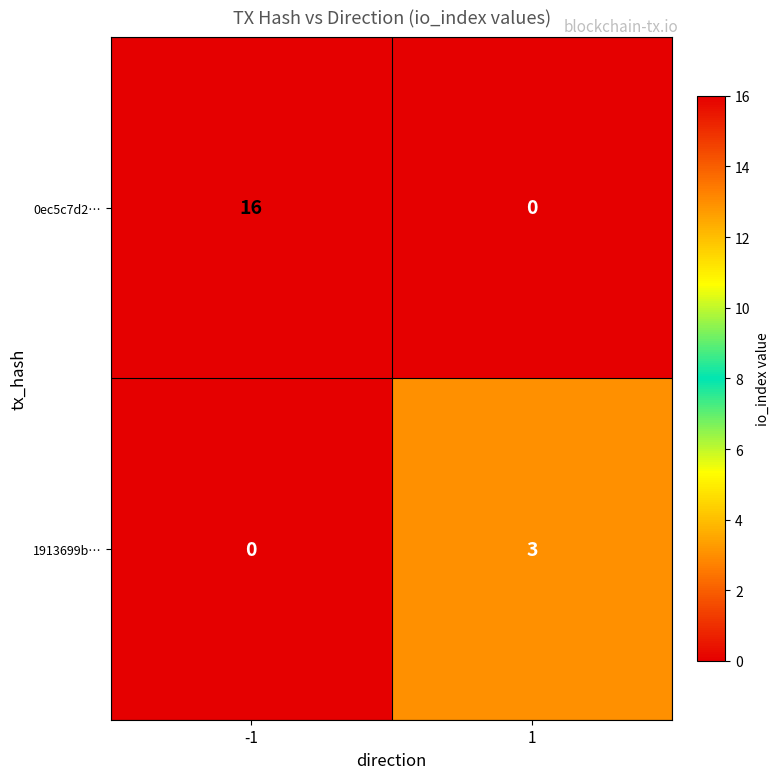

Is the value of 1913699b… at 1 greater than the value of 0ec5c7d2… at 1?

Yes